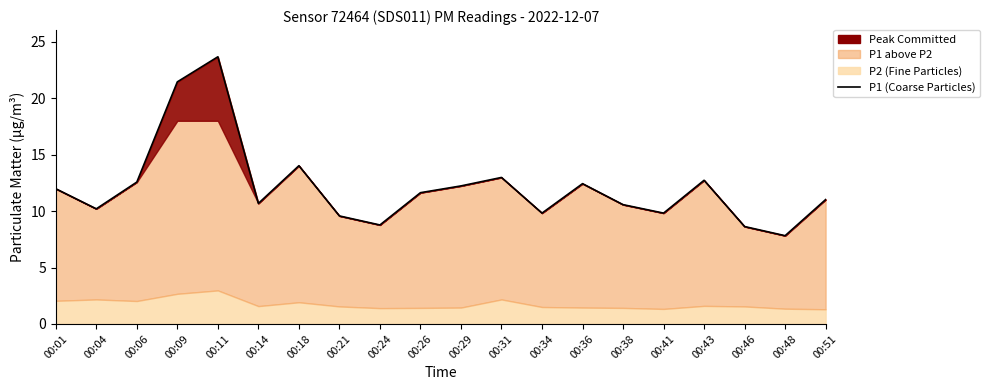

What is the difference between the second highest and minimum values?

13.6